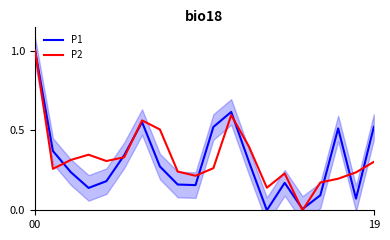

True or false: P2 and P1 cross at least once.

True